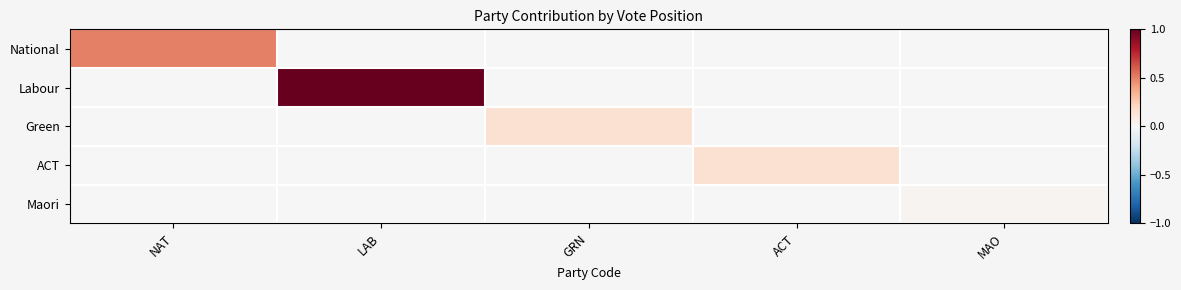

What is the greatest value displayed?

1.0